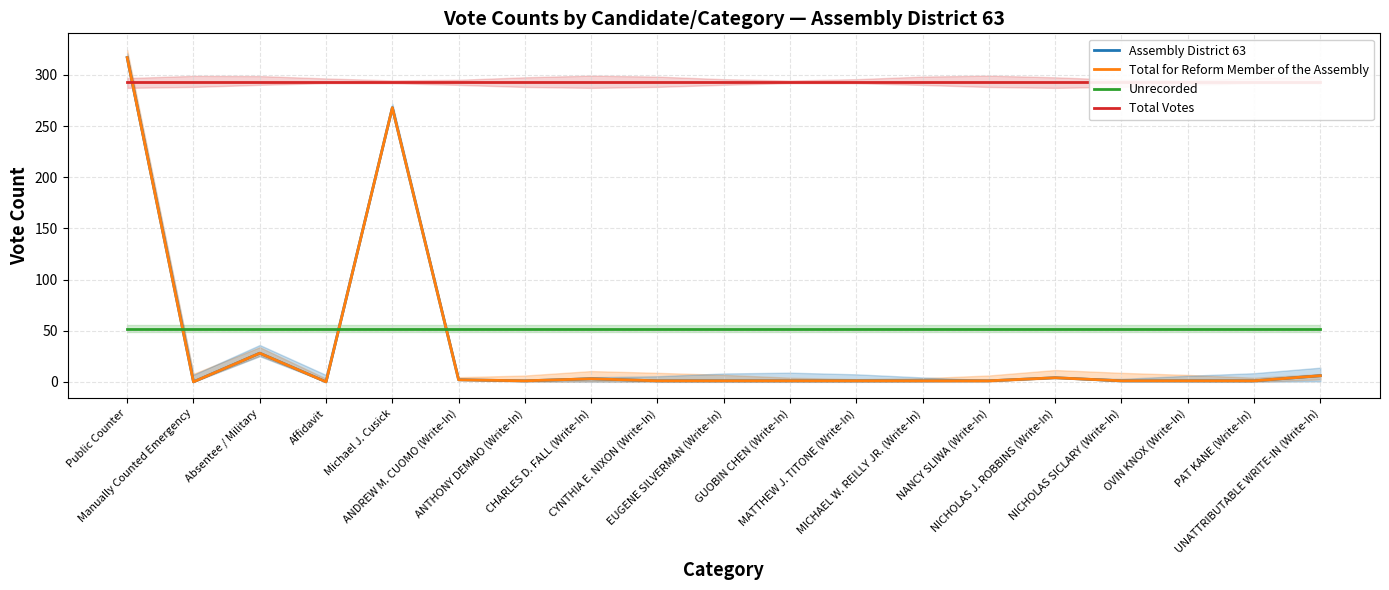

At MICHAEL W. REILLY JR. (Write-In), list the series in order from smallest to largest.

Assembly District 63, Total for Reform Member of the Assembly, Unrecorded, Total Votes